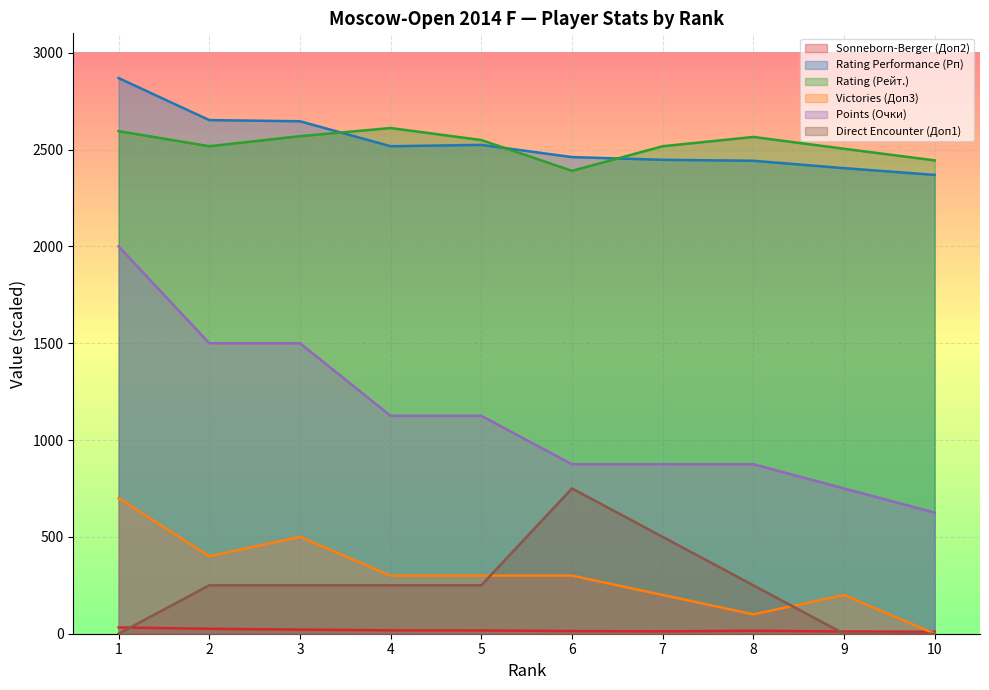

At which category does Direct Encounter (Доп1) reach its first local peak?

6